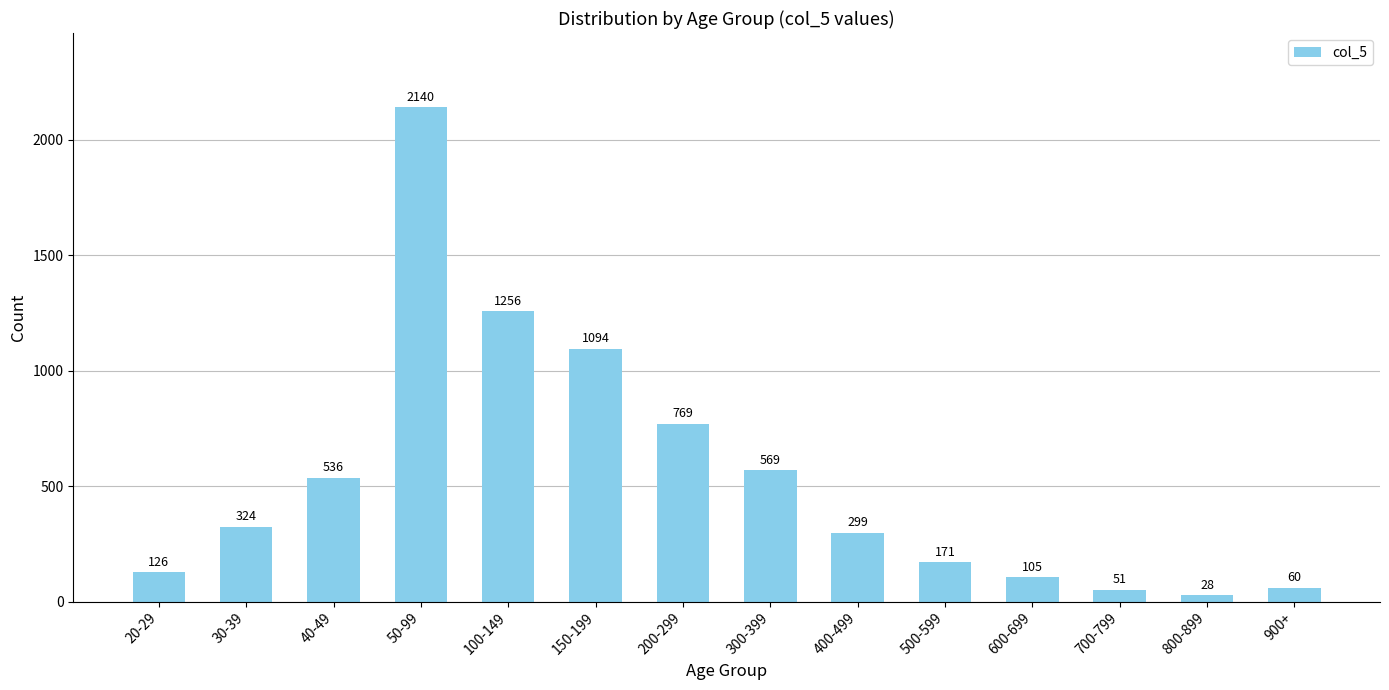

What is the difference between the second highest and minimum values?

1228